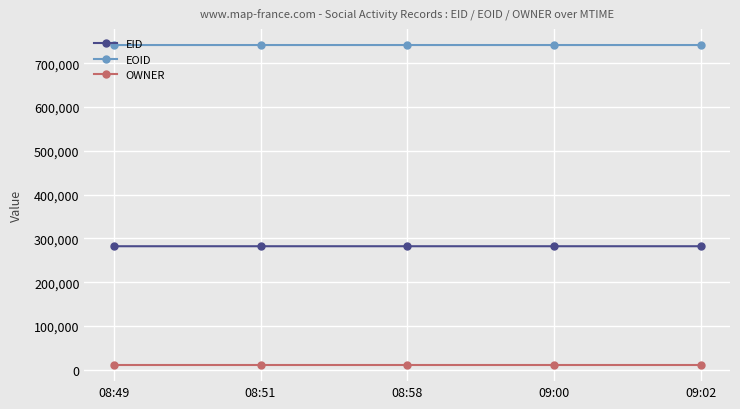

True or false: OWNER and EOID intersect in this chart.

False